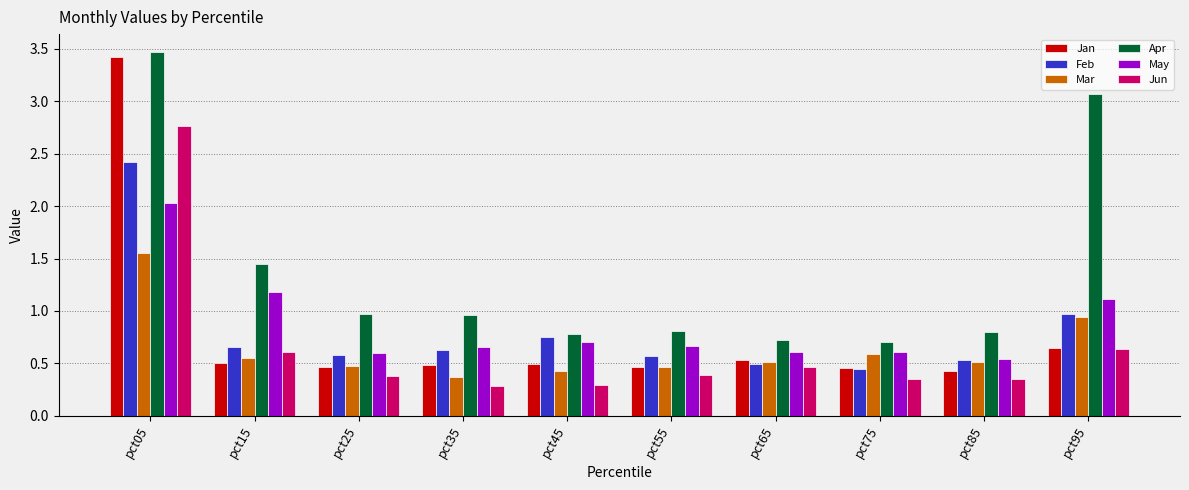

Count the number of categories in the chart.

10